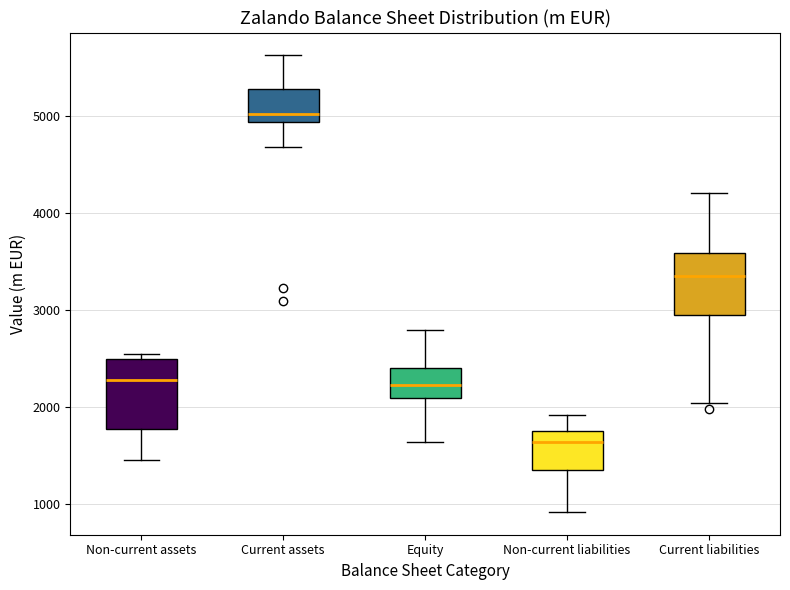

Which box's median line is the highest?

Current assets